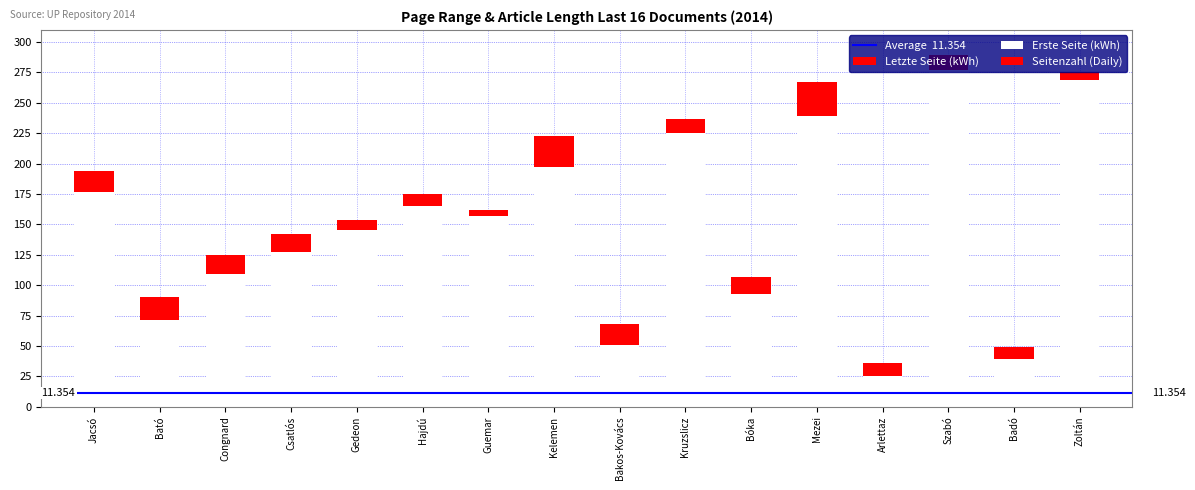

At which category does the chart reach its peak across all series?

Szabó